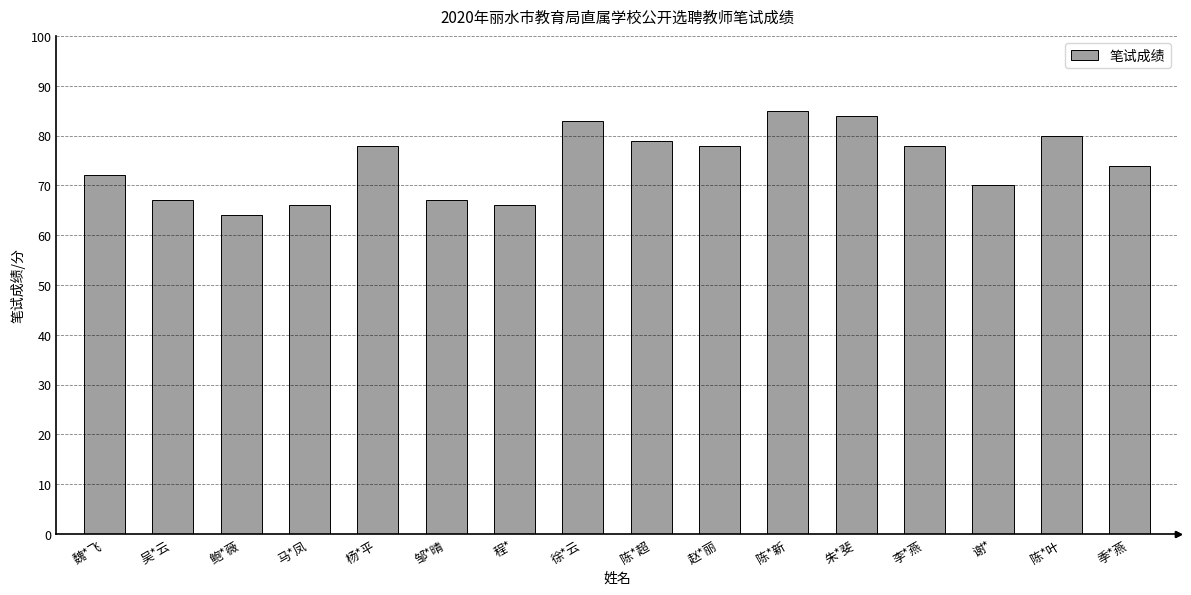

At which category does the chart reach its minimum across all series?

鲍*薇